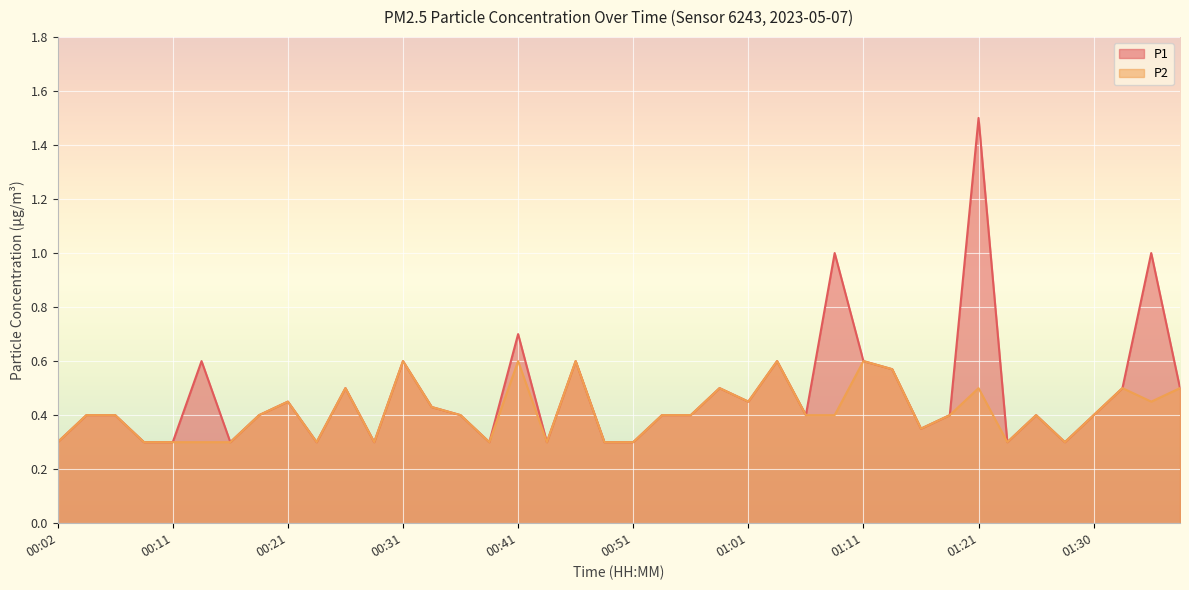

What position from the right is 00:51?

20